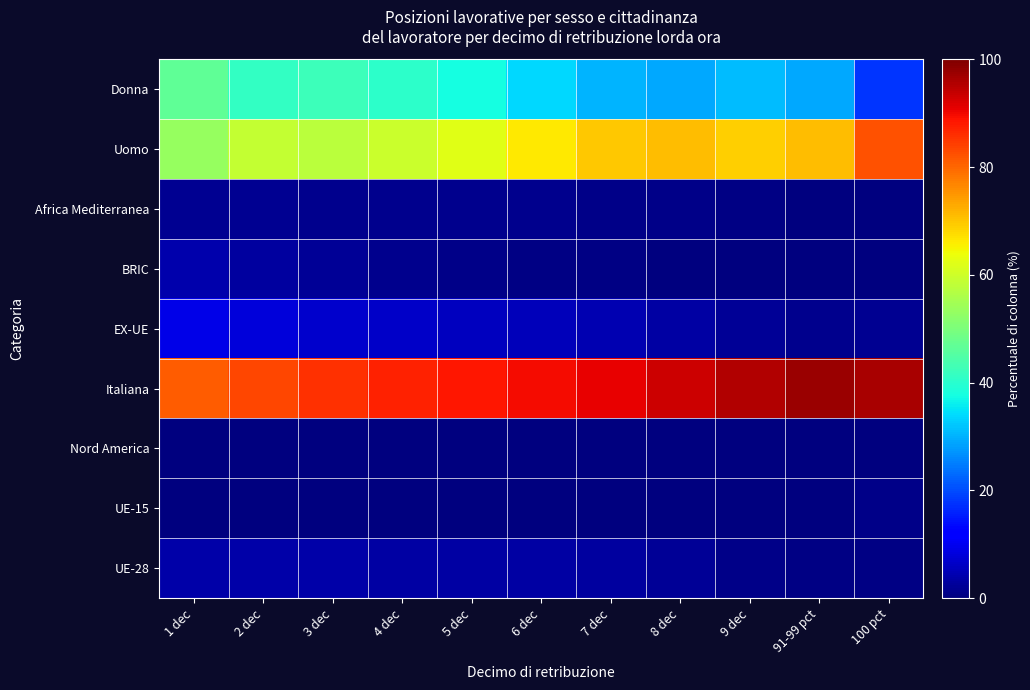

Between 1 dec and 4 dec, which series saw the biggest shift?

Italiana